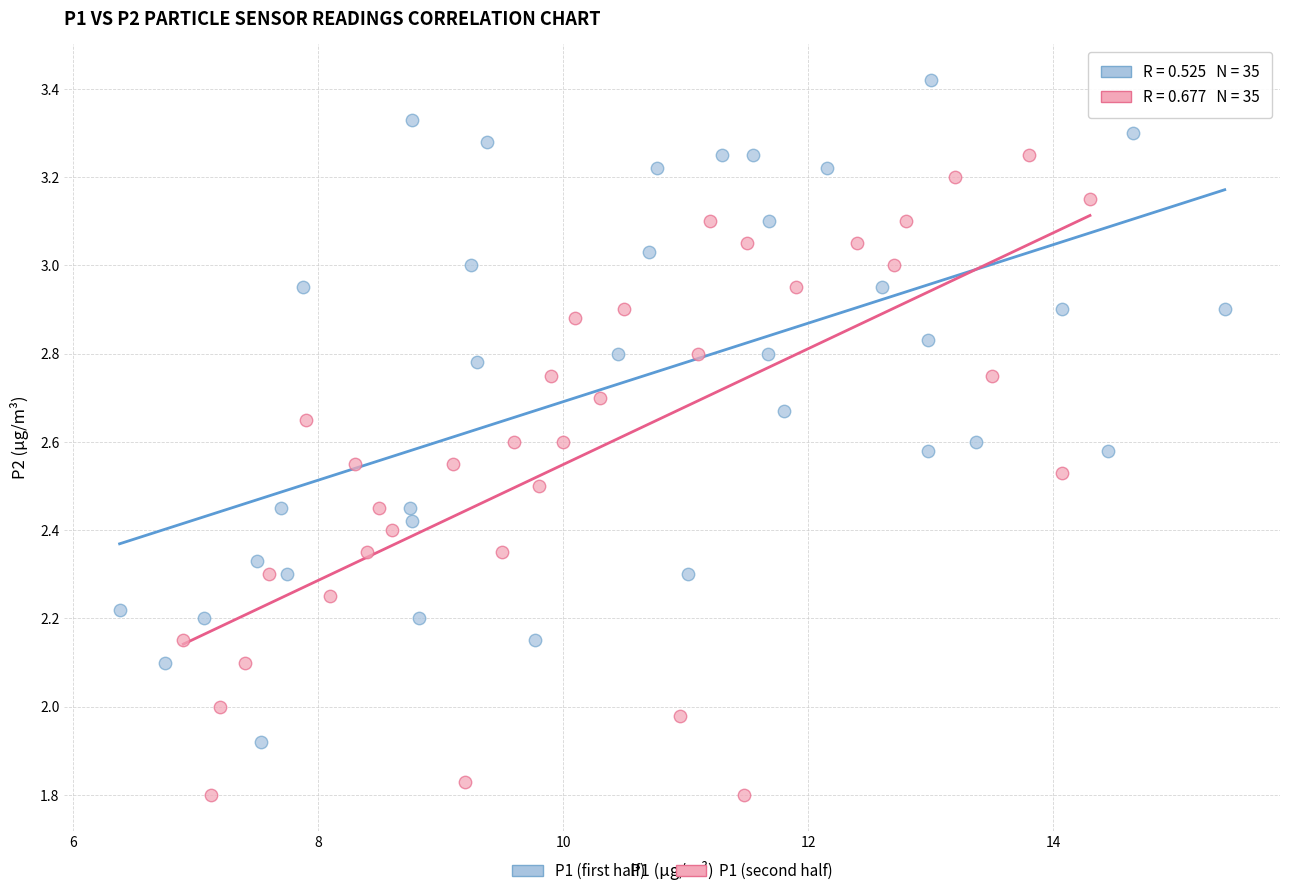

Which series contains the lowest Y value?

P1 (second half)